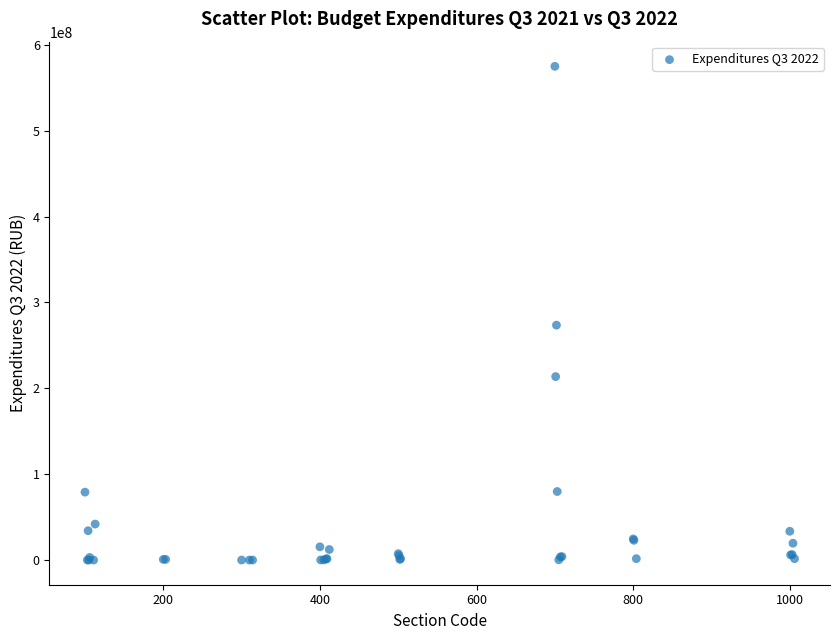

What Y value in the scatter plot is closest to 287452251?

273523336.2